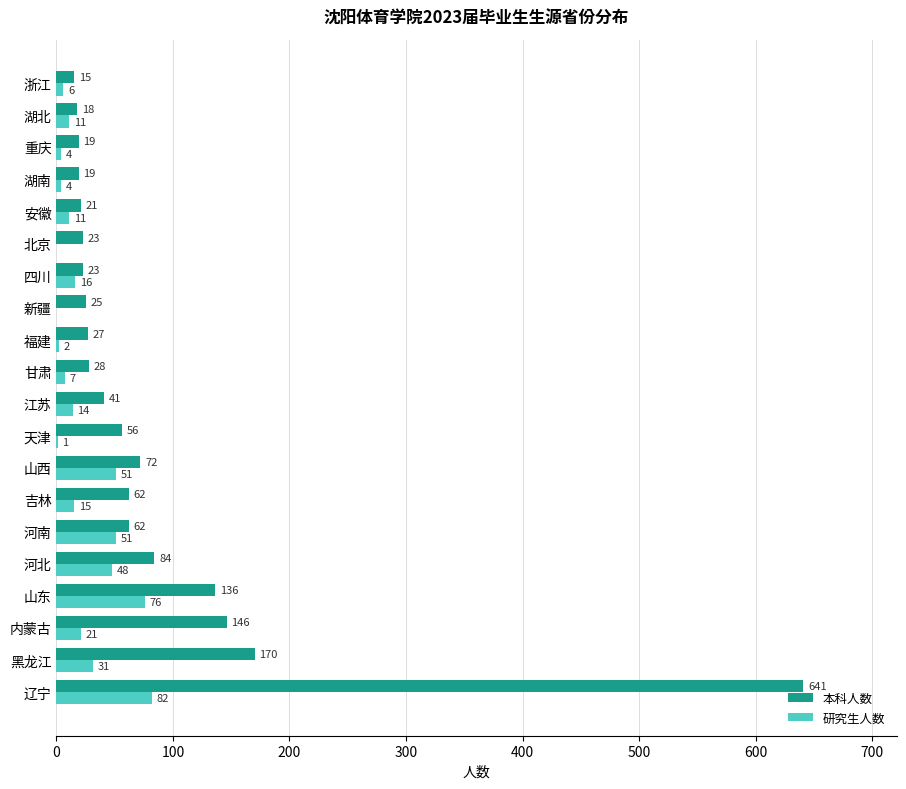

At which category is the sum across all series the highest?

辽宁